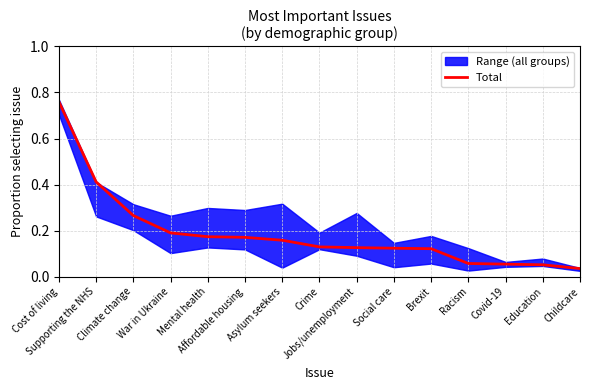

At which label is the value closest to 0?

Childcare